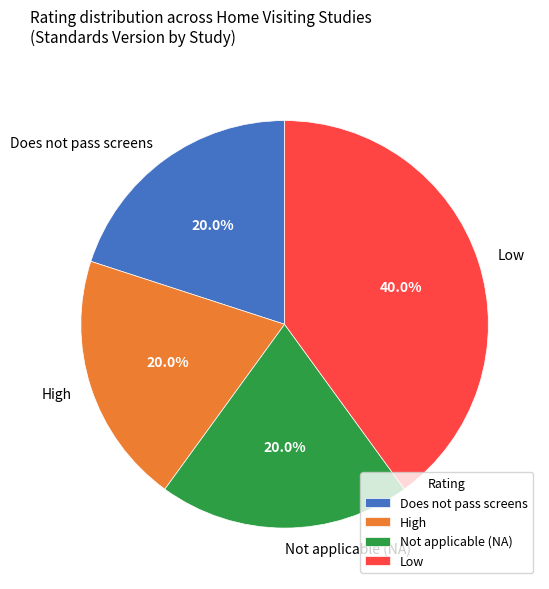

To the nearest percent, what is the difference between the largest and smallest slice percentages?

20%